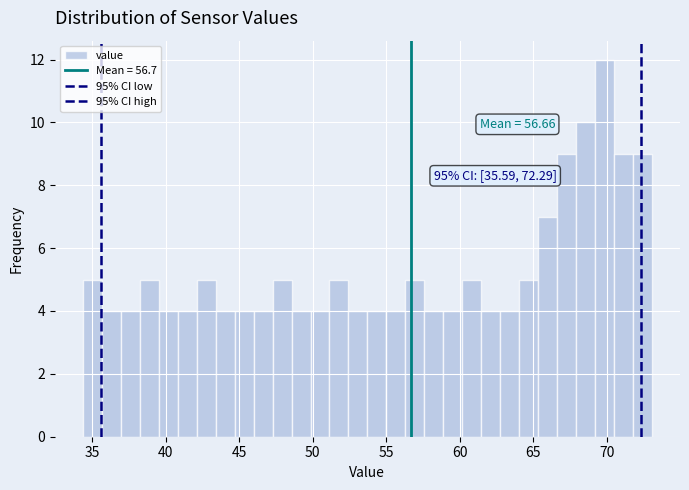

Read against the x-axis, roughly where is the centre of the tallest bar?

70.0